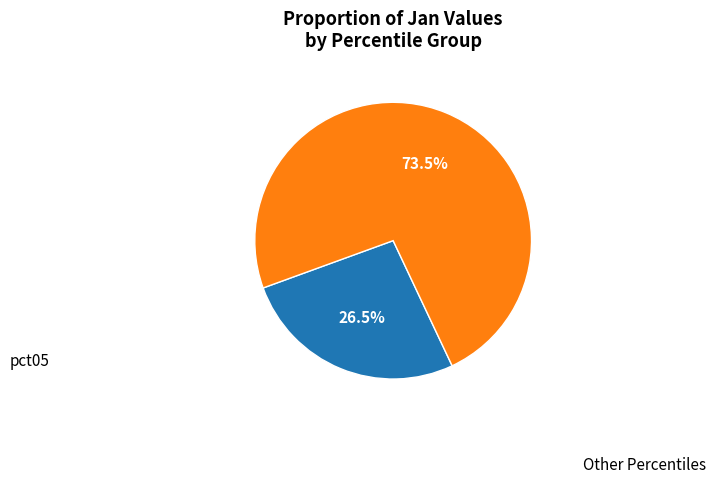

Is there any slice that represents more than half of the pie?

Yes